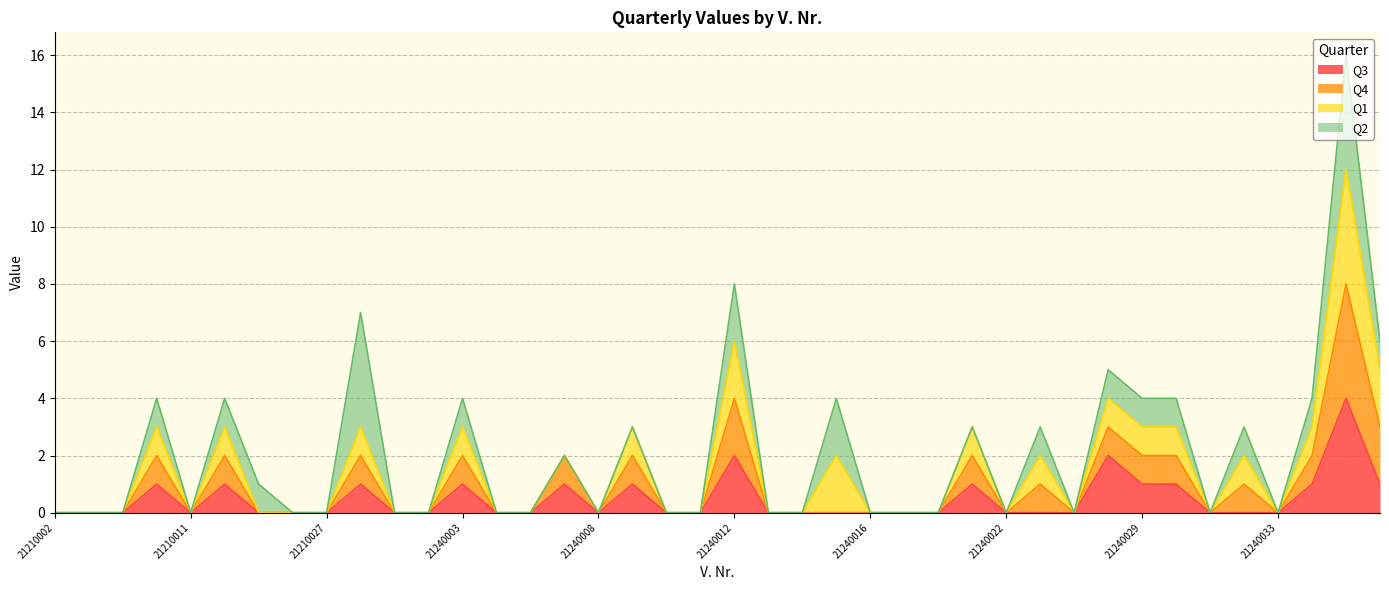

True or false: Q3 and Q4 intersect in this chart.

False